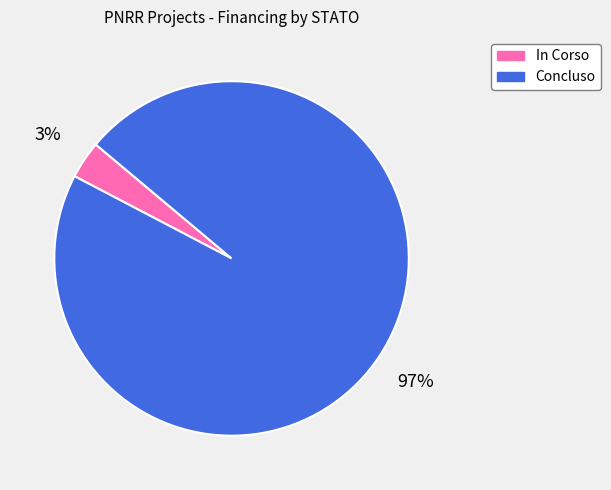

To the nearest percent, what is the average slice percentage?

50%